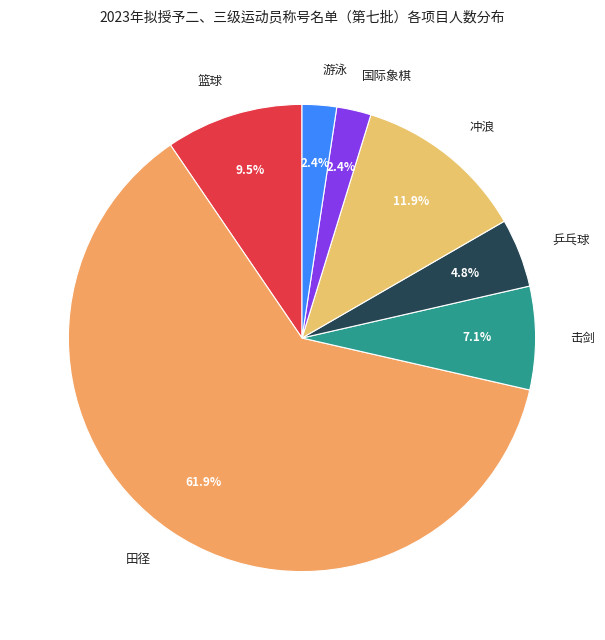

Which category accounts for the majority?

田径